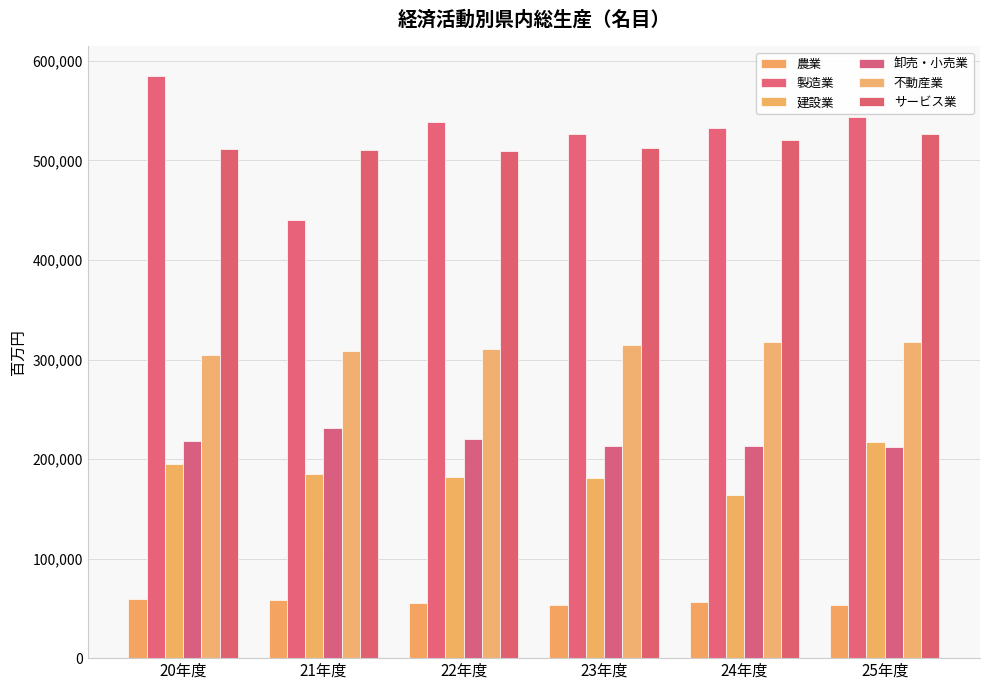

The 卸売・小売業 series shows 284730 at 23年度. True or false?

False